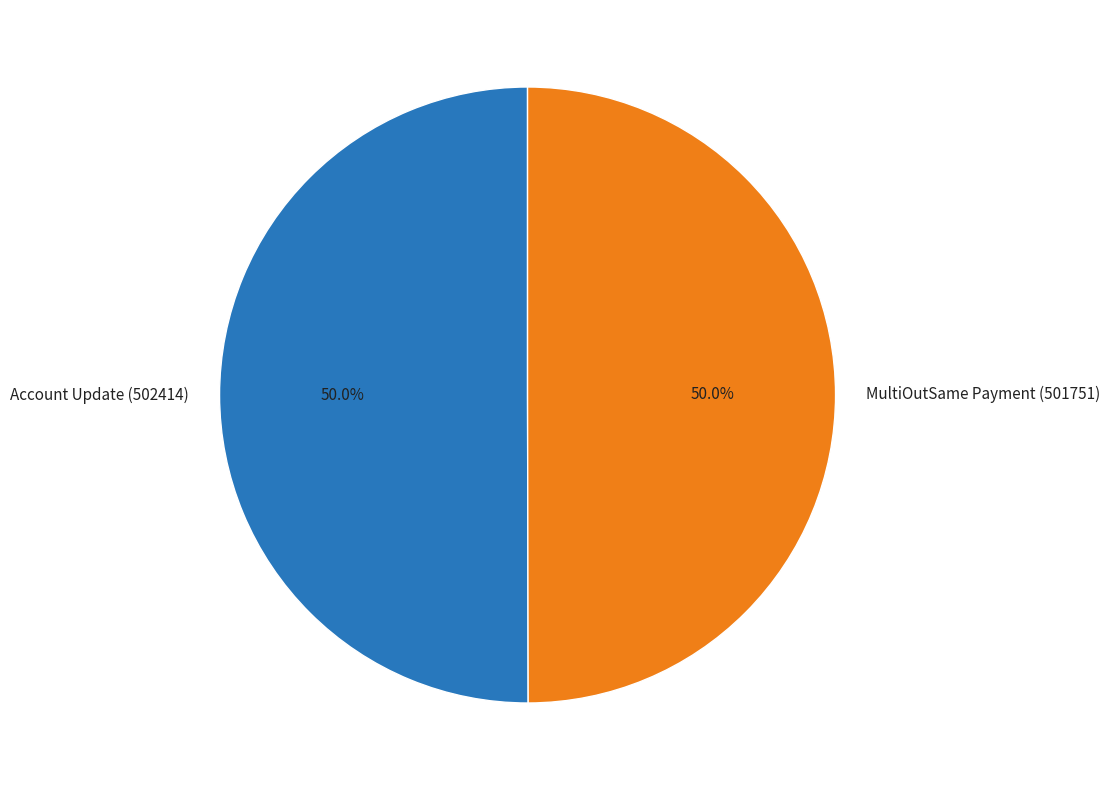

How many slices are in this pie chart?

2